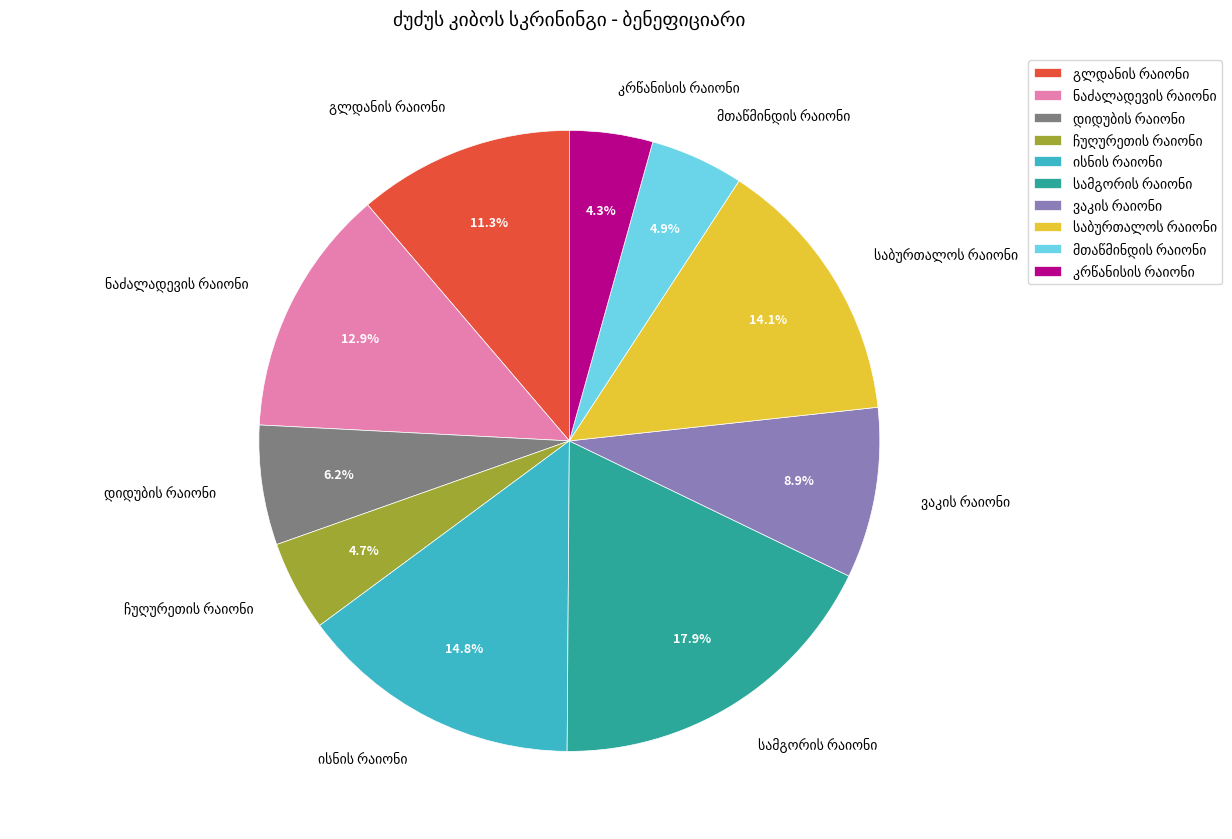

Is there a majority slice in this chart?

No